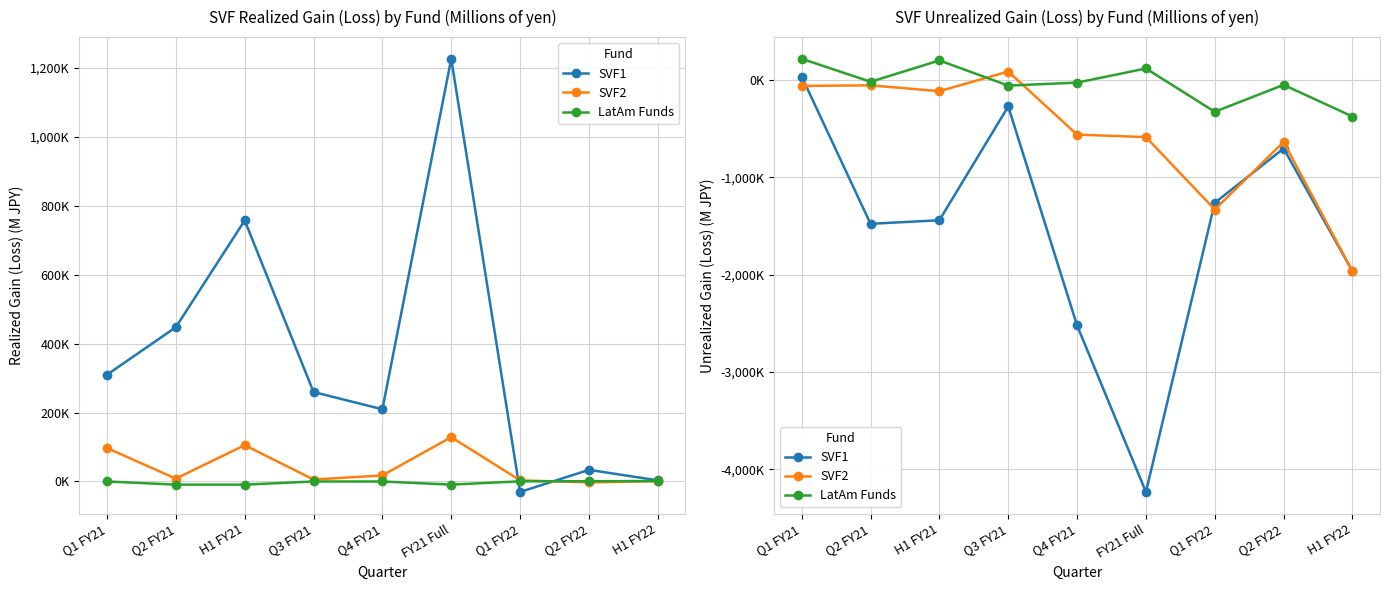

Reading right to left, what are all the values shown in this chart?

SVF1: -1963958	-703089	-1260869	-4231810	-2520926	-270949	-1439935	-1476587	36652
SVF2: -1964922	-635288	-1329634	-585954	-559998	87845	-113801	-53985	-59816
LatAm Funds: -374200	-48808	-325392	119152	-25882	-56706	201740	-17342	219082